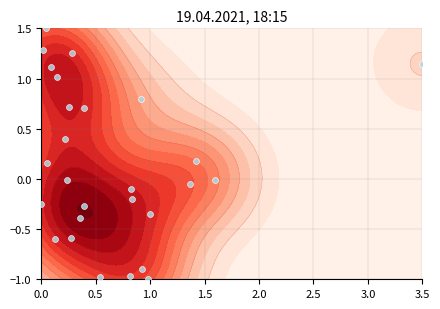

How many values exceed 0?

12